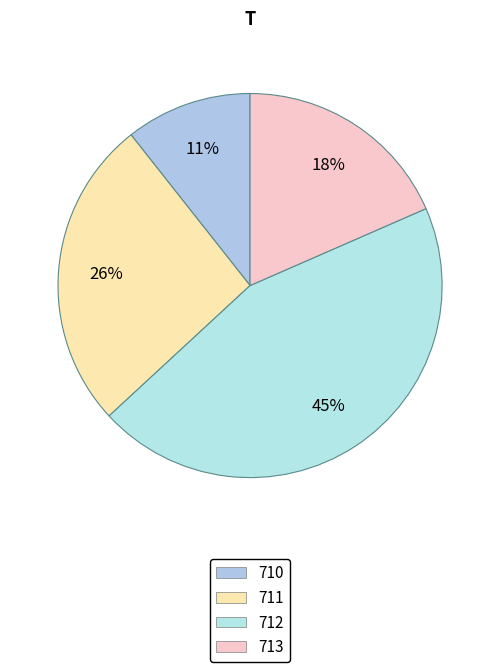

Is there any slice that represents more than half of the pie?

No